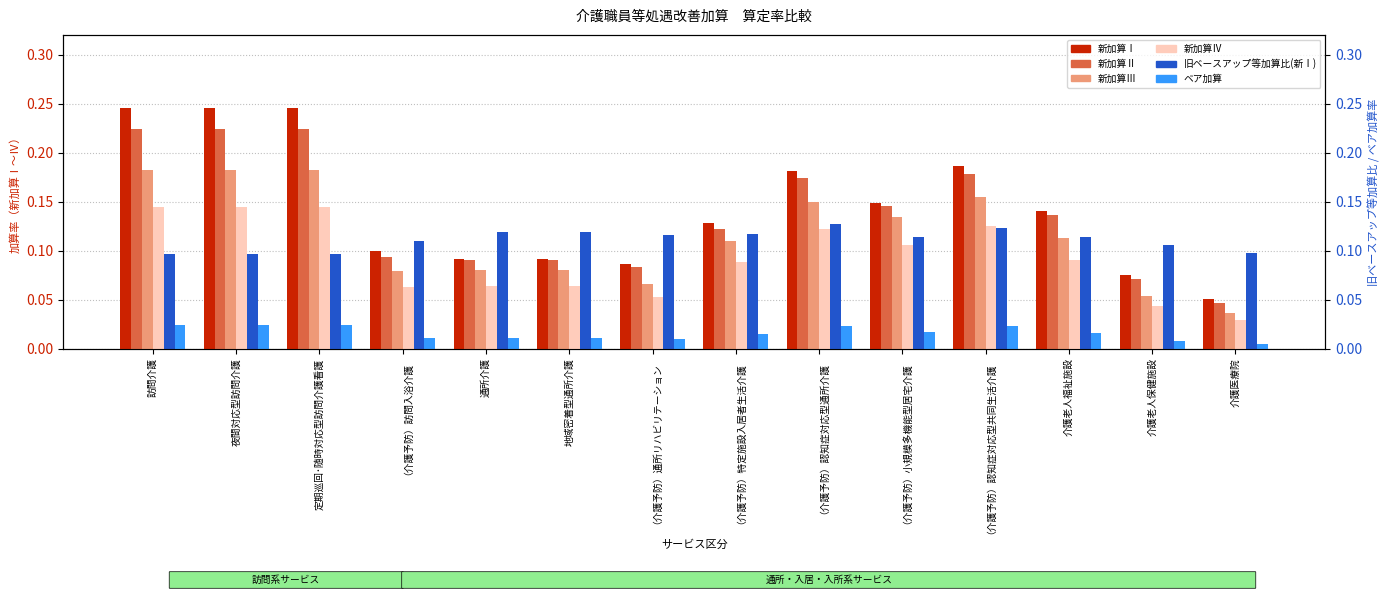

Between （介護予防）認知症対応型通所介護 and 介護老人保健施設, which is larger?

（介護予防）認知症対応型通所介護